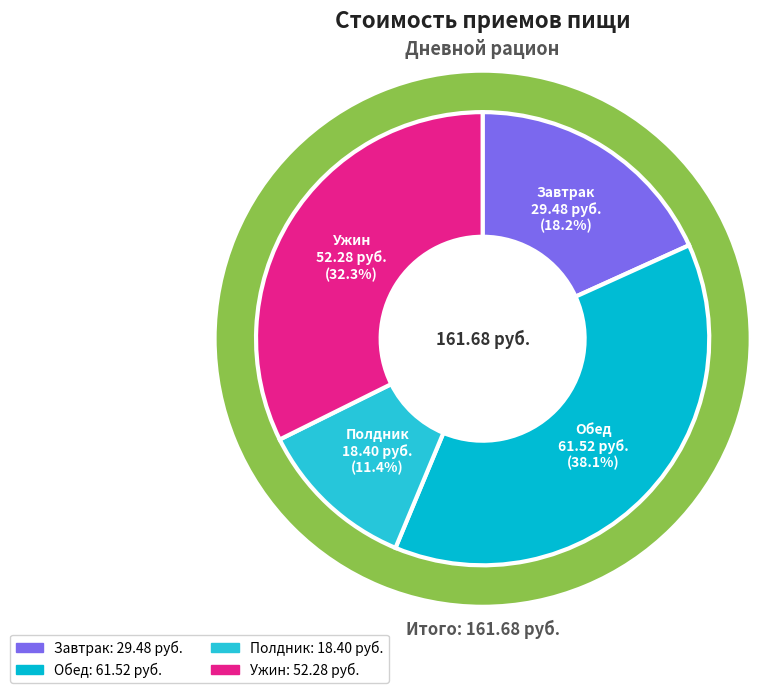

Is there a majority slice in this chart?

No